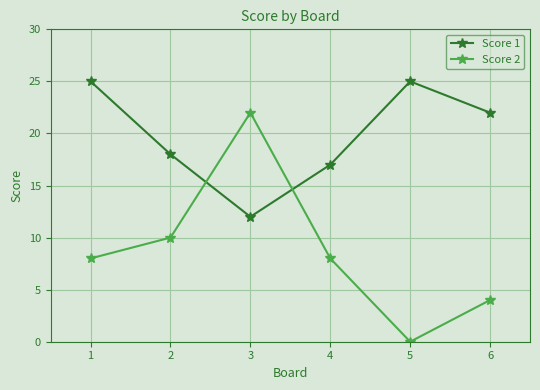

Rank the series by their maximum value, from highest to lowest.

Score 1, Score 2